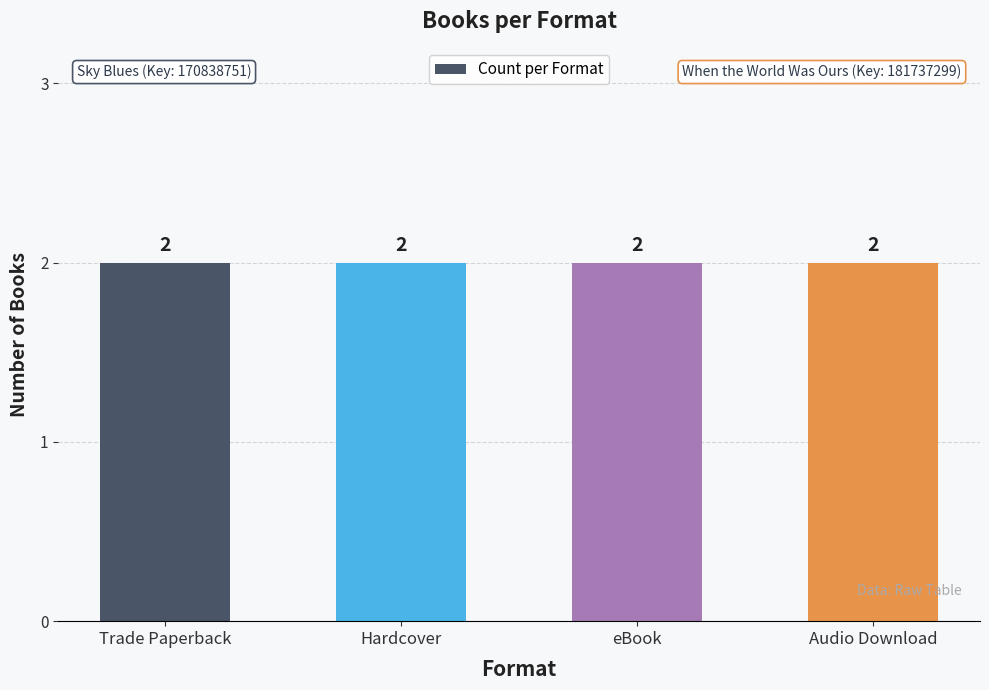

Does the chart contain stacked bars?

No